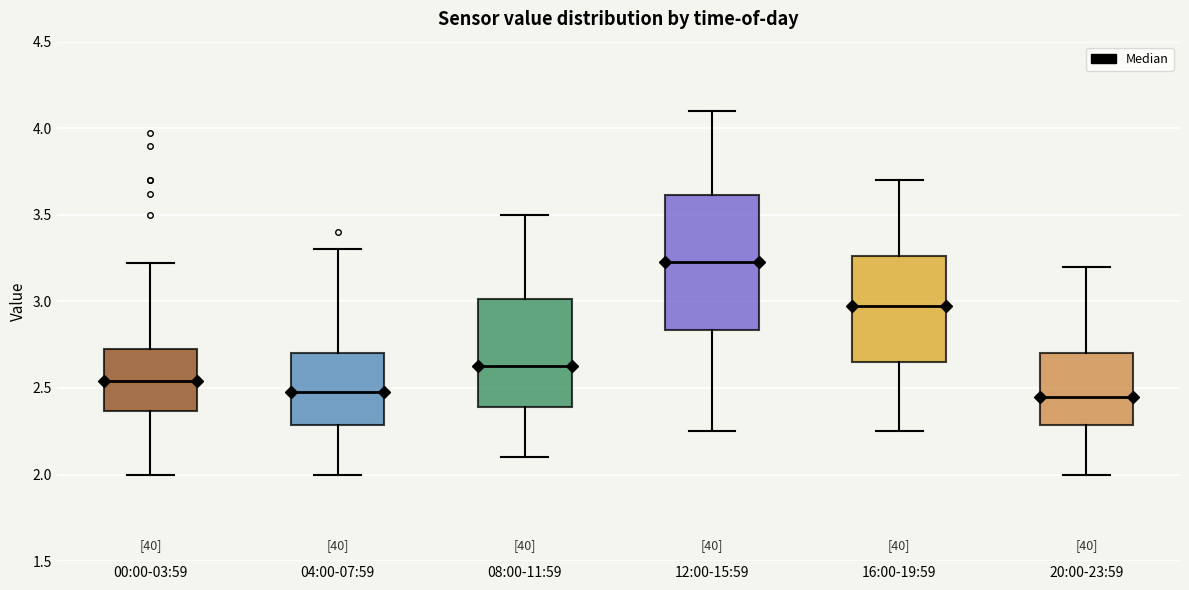

Reading left to right, transcribe this box plot: for each box, give where its median line is, the range the box spans, and where its two whiskers end, as read against the y-axis. The values are not printed on the chart, so give them approximately, as read against the axis.

00:00-03:59: median 2.55, box 2.35 to 2.75, whiskers 2.00 to 3.20
04:00-07:59: median 2.50, box 2.30 to 2.70, whiskers 2.00 to 3.30
08:00-11:59: median 2.65, box 2.40 to 3.00, whiskers 2.10 to 3.50
12:00-15:59: median 3.25, box 2.85 to 3.60, whiskers 2.25 to 4.10
16:00-19:59: median 3.00, box 2.65 to 3.25, whiskers 2.25 to 3.70
20:00-23:59: median 2.45, box 2.30 to 2.70, whiskers 2.00 to 3.20